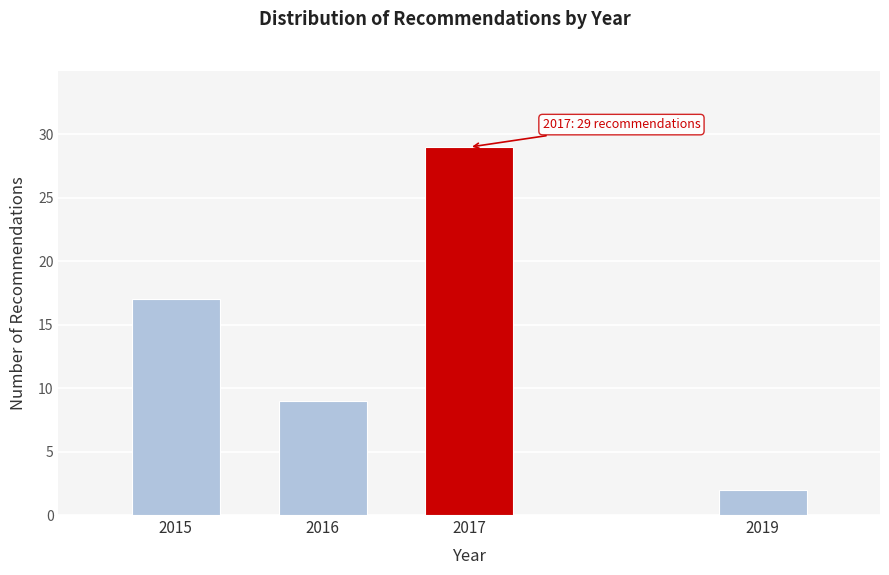

Reading left to right, extract all data points from this chart.

17	9	29	2